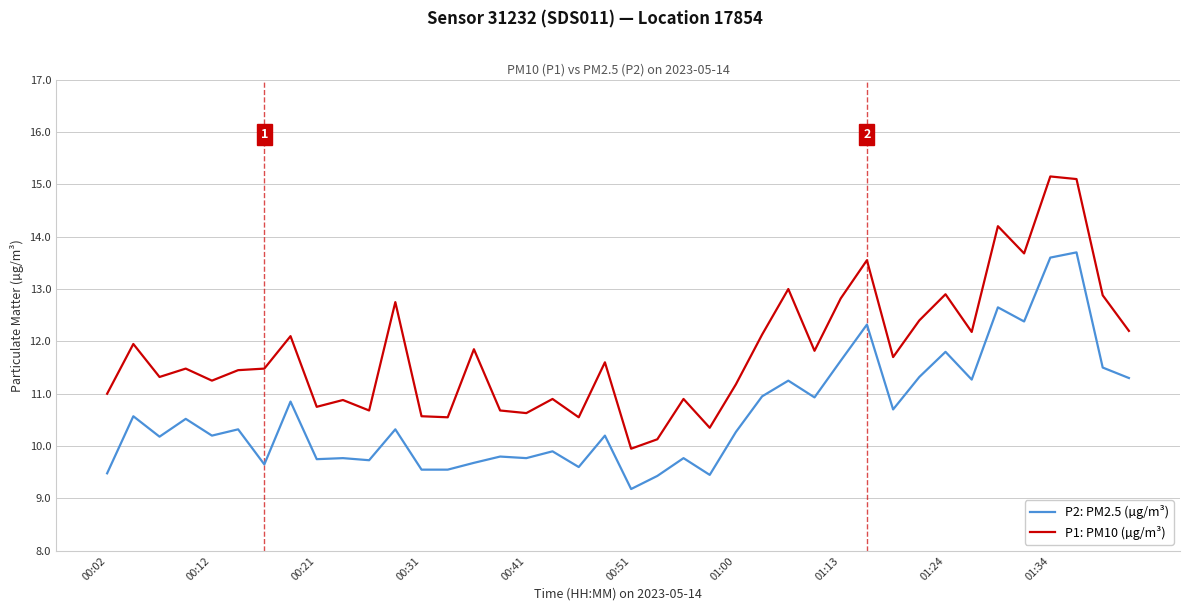

True or false: P2: PM2.5 (µg/m³) has more than 2 points higher than both neighbors.

True